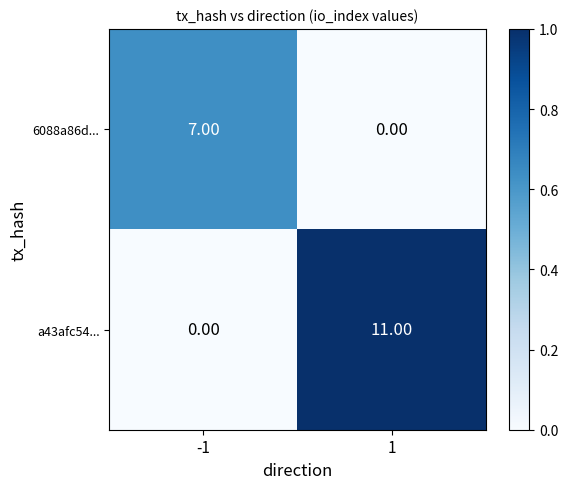

What is the total value across all series at -1?

7